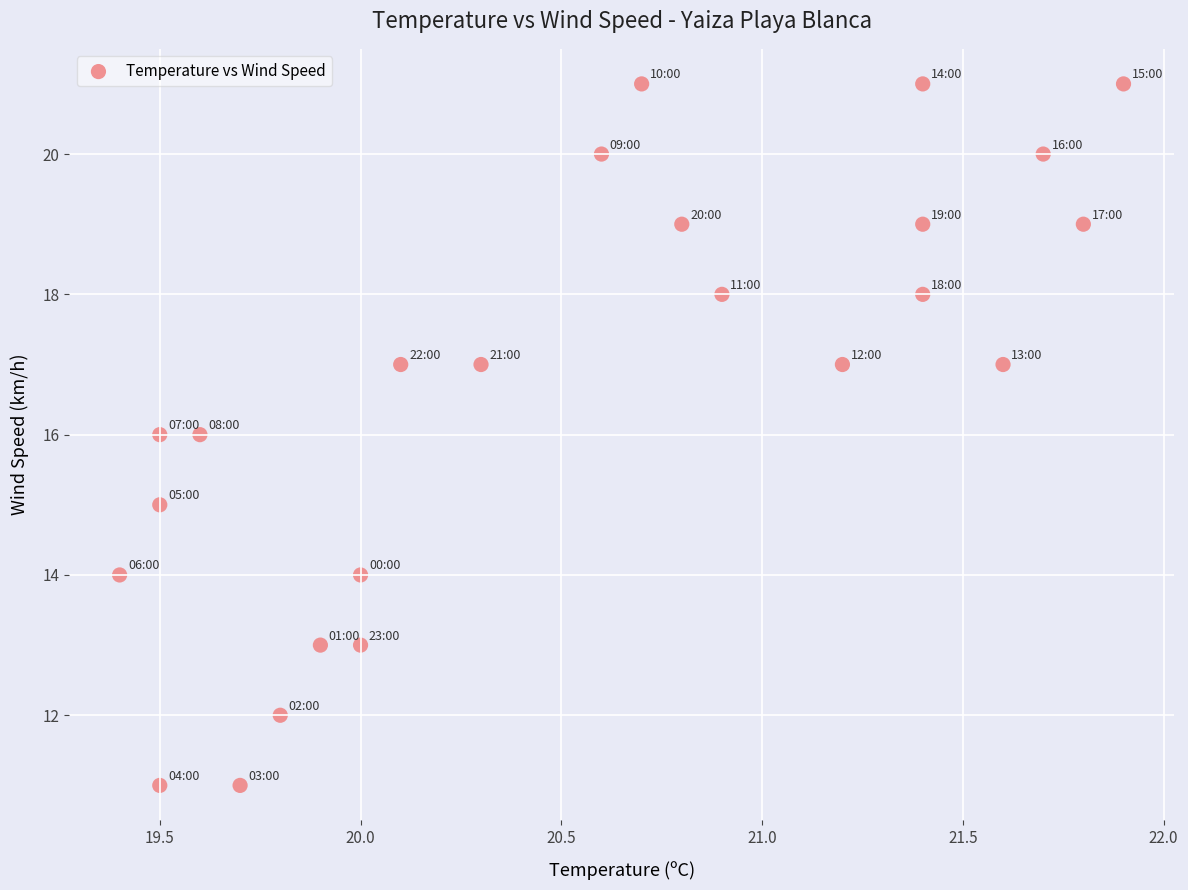

What is the range of Y values (max minus min)?

10